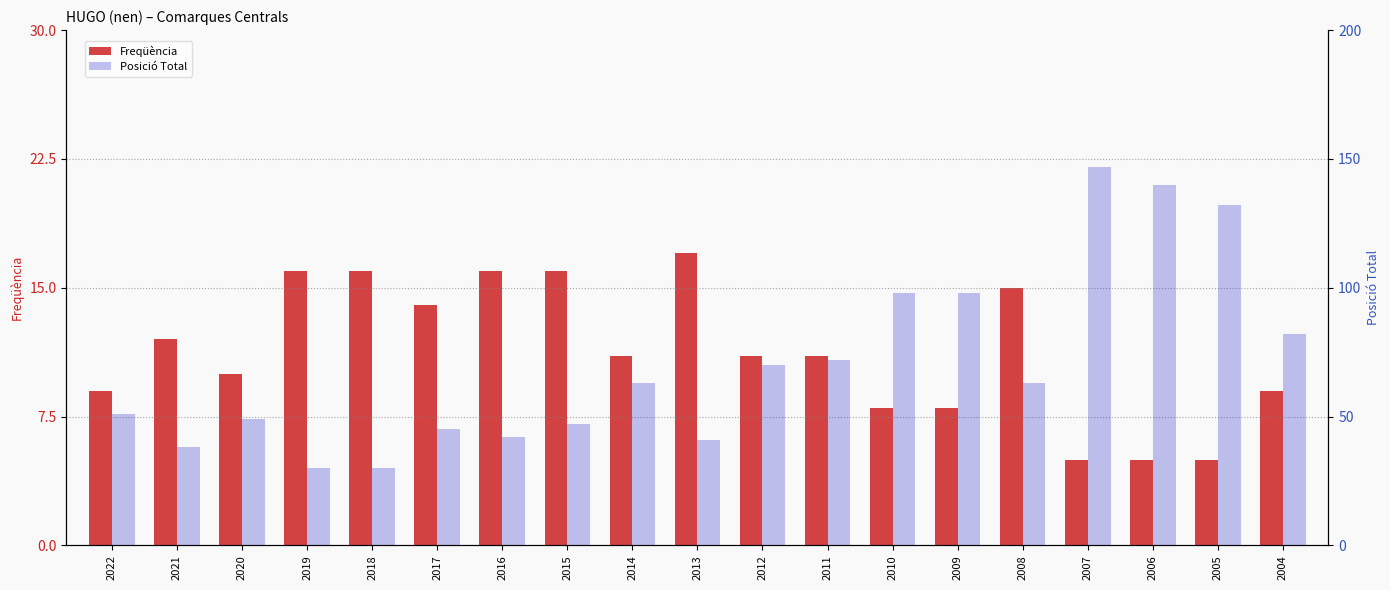

True or false: Posició Total has a value of 69 at 2015.

False